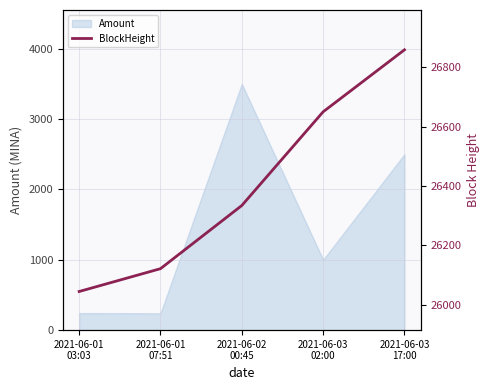

True or false: the data shows 26650 at 2021-06-03
02:00.

True